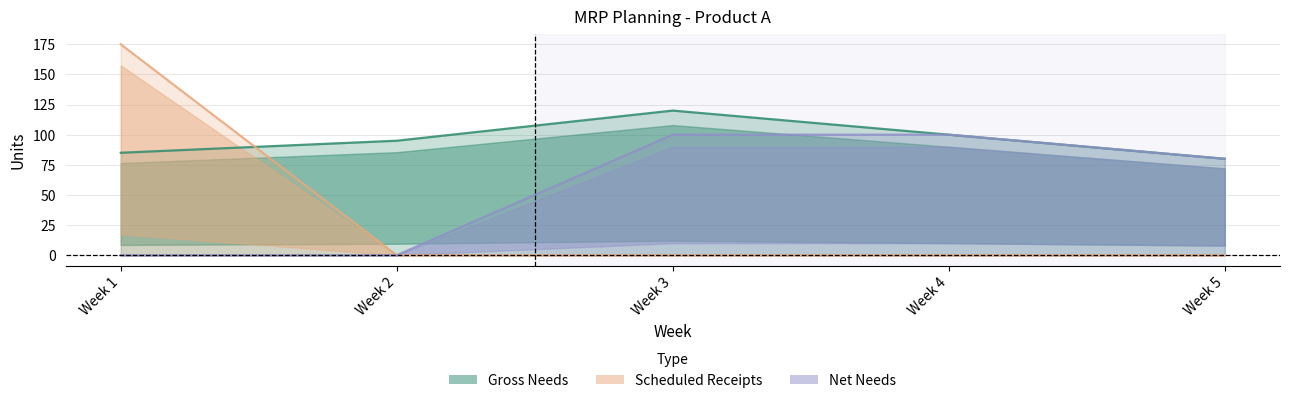

How many times do Scheduled Receipts and Gross Needs cross each other?

1